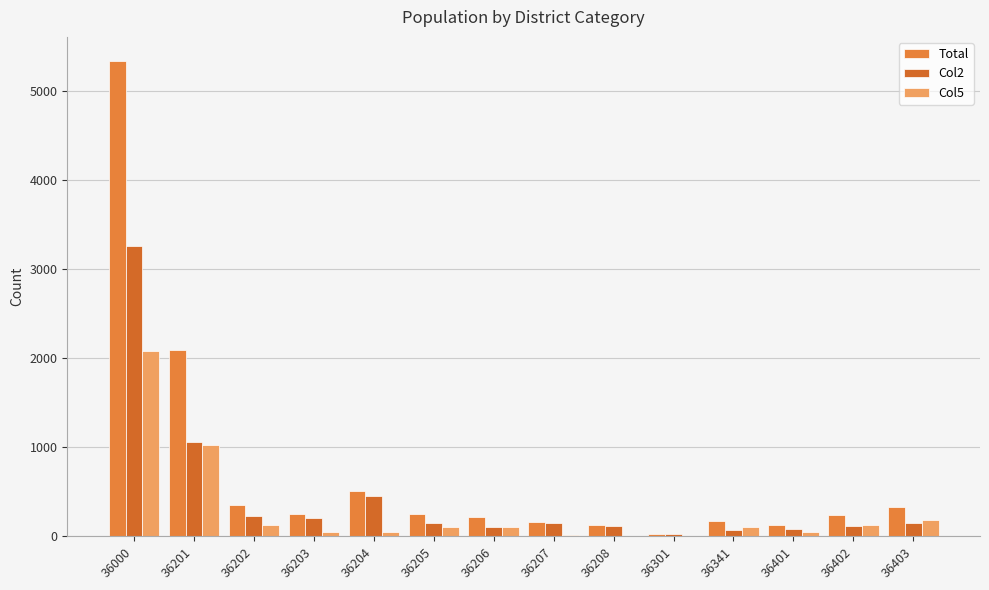

Are the bars horizontal?

No